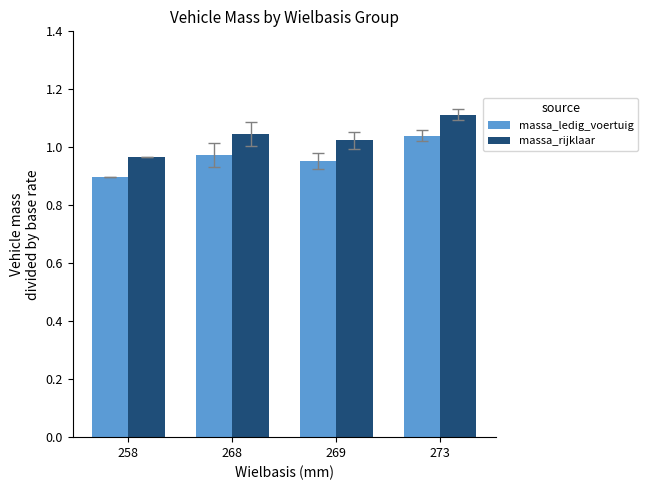

Count the massa_rijklaar values in the range 1 to 2.

3